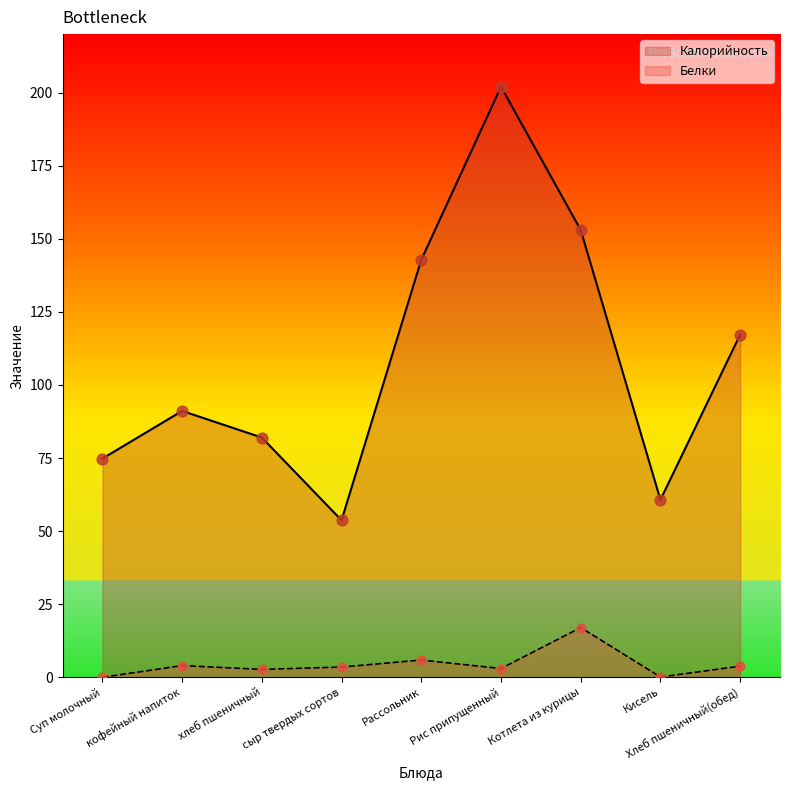

Which series reaches the minimum Y coordinate?

Белки